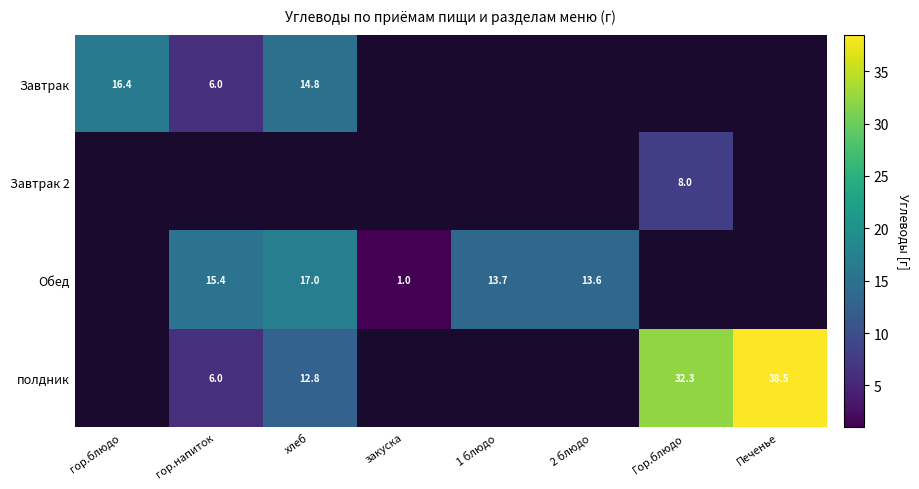

The value of полдник at Гор.блюдо is 32.3. True or false?

True